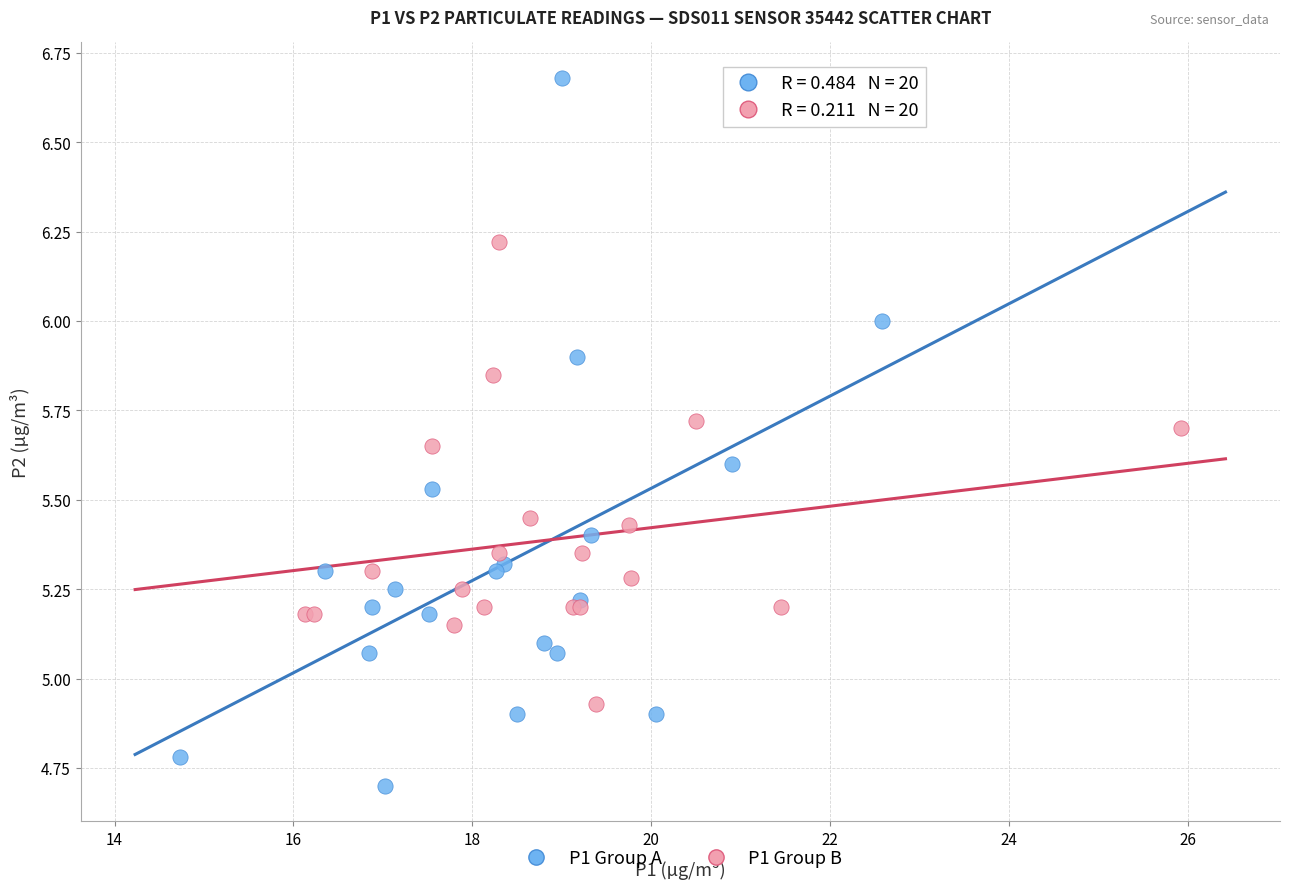

Which series reaches the minimum Y coordinate?

P1 Group A